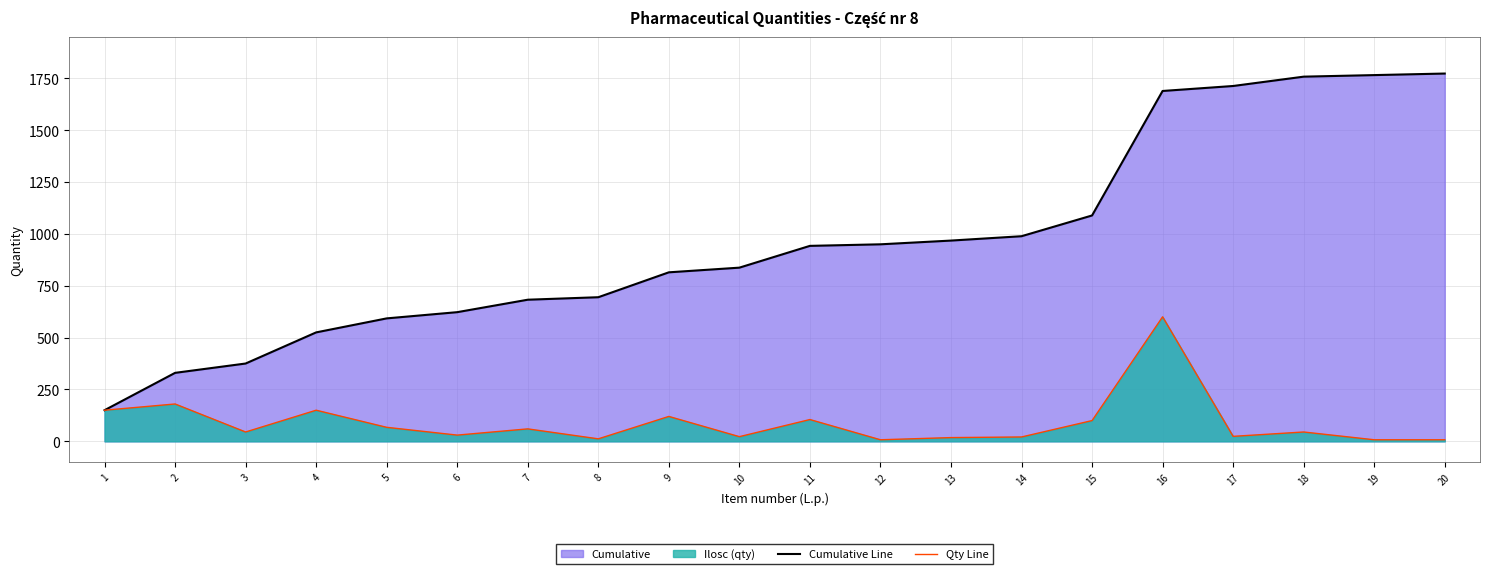

List the series in order of their overall mean, lowest first.

Qty Line, Cumulative Line